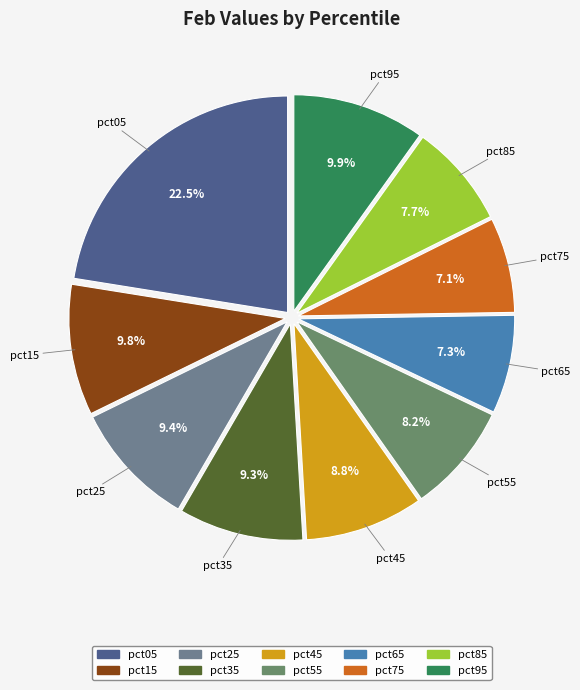

What portion of the pie excludes pct75?

92.9%